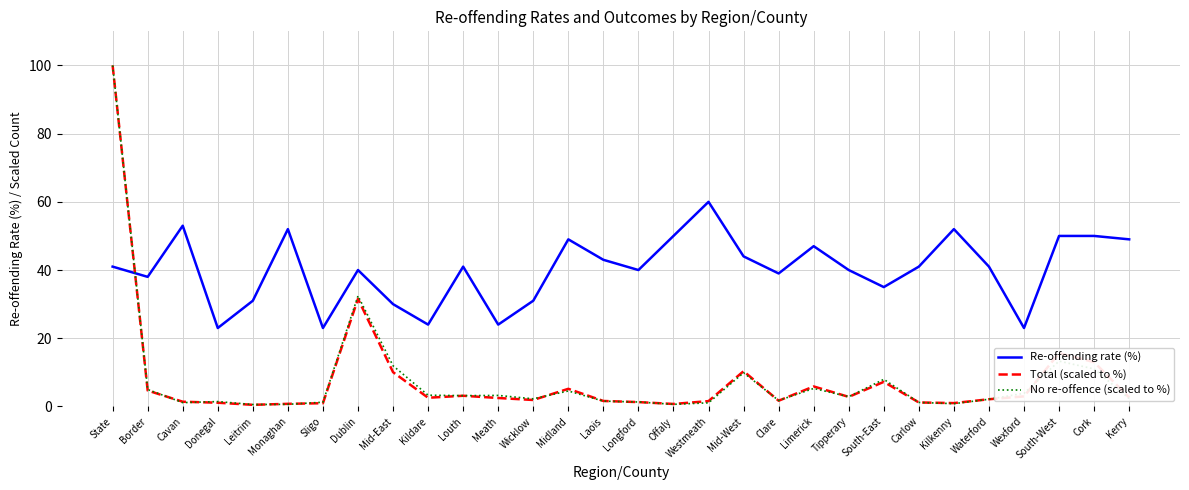

What is the total value across all series at Mid-East?

52.0